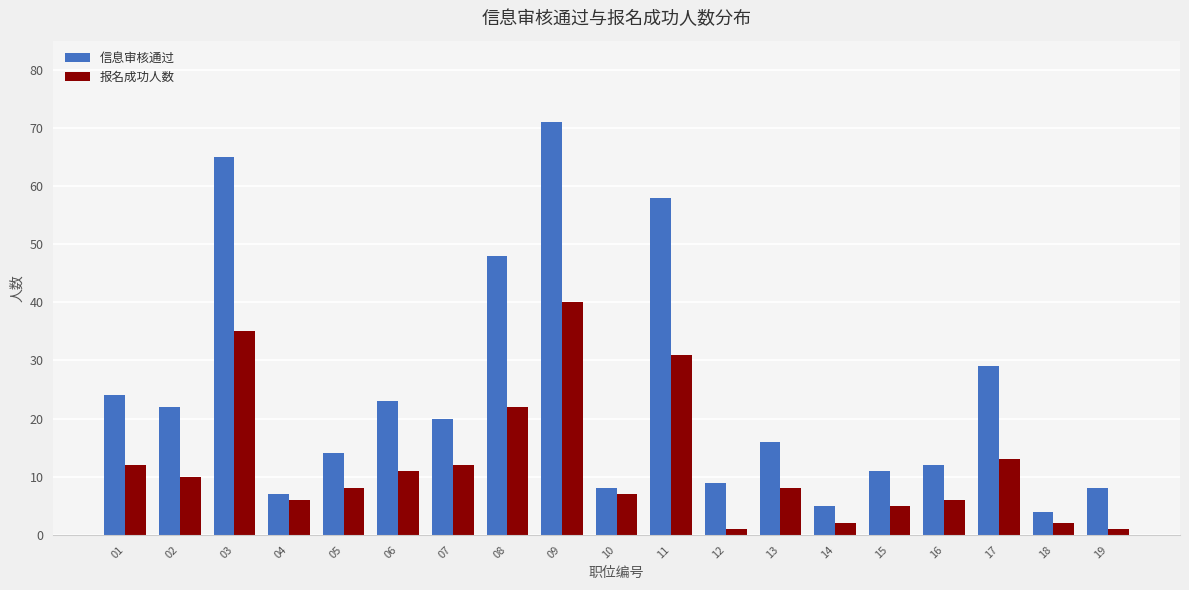

Which series changed the most between 02 and 15?

信息审核通过